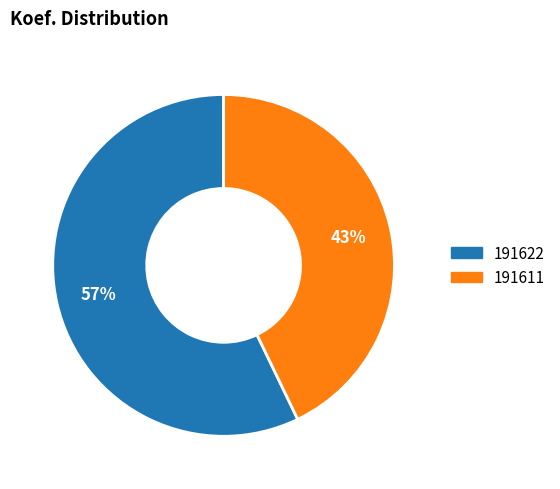

How many slices are in this pie chart?

2